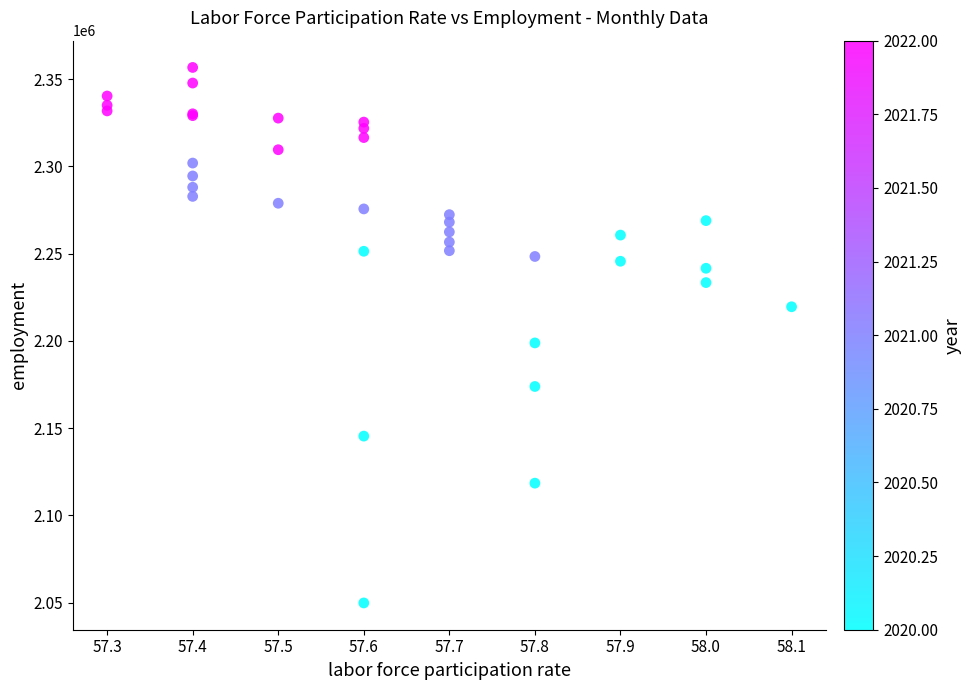

What Y value in the scatter plot is closest to 2203251?

2198823